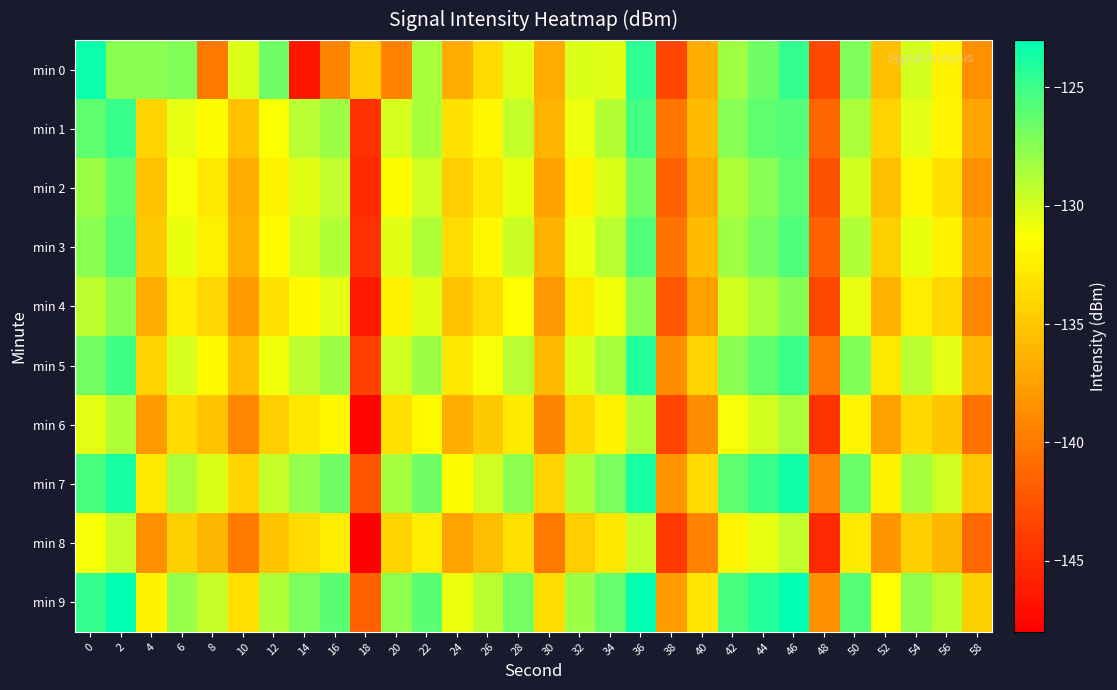

Reading left to right, extract all data points from this chart.

min 0: 0=-123.4	2=-127.5	4=-127.6	6=-127.3	8=-140.1	10=-130.2	12=-126.7	14=-146.6	16=-139.4	18=-134.7	20=-139.5	22=-128.5	24=-136.8	26=-133.7	28=-130.4	30=-136.8	32=-130.2	34=-130.4	36=-124.5	38=-143.5	40=-136.5	42=-128.2	44=-126.7	46=-124.7	48=-143.2	50=-127.1	52=-135.4	54=-129.9	56=-132.2	58=-138.5
min 1: 0=-126.1	2=-124.8	4=-134.1	6=-130.6	8=-131.5	10=-135.4	12=-131.2	14=-129.0	16=-128.2	18=-144.7	20=-130.0	22=-128.5	24=-133.2	26=-131.8	28=-129.4	30=-136.1	32=-130.8	34=-128.9	36=-125.3	38=-140.2	40=-135.7	42=-127.4	44=-126.1	46=-125.8	48=-141.3	50=-128.6	52=-134.2	54=-130.5	56=-131.9	58=-137.2
min 2: 0=-128.1	2=-126.3	4=-135.4	6=-131.2	8=-132.8	10=-136.7	12=-132.1	14=-130.4	16=-129.3	18=-145.2	20=-131.5	22=-129.8	24=-134.6	26=-132.9	28=-130.7	30=-137.4	32=-131.9	34=-130.2	36=-126.8	38=-141.5	40=-136.8	42=-128.7	44=-127.4	46=-126.1	48=-142.6	50=-129.9	52=-135.5	54=-131.8	56=-133.2	58=-138.5
min 3: 0=-127.5	2=-125.8	4=-134.9	6=-130.7	8=-132.3	10=-136.2	12=-131.6	14=-129.9	16=-128.8	18=-144.7	20=-130.4	22=-128.7	24=-133.5	26=-131.8	28=-129.6	30=-136.3	32=-130.8	34=-129.1	36=-125.7	38=-140.4	40=-135.7	42=-128.2	44=-126.9	46=-125.6	48=-141.5	50=-128.8	52=-134.4	54=-130.7	56=-132.1	58=-137.4
min 4: 0=-129.2	2=-127.5	4=-136.6	6=-132.4	8=-134.0	10=-137.9	12=-133.3	14=-131.6	16=-130.5	18=-146.4	20=-132.1	22=-130.4	24=-135.3	26=-133.6	28=-131.4	30=-138.1	32=-132.6	34=-130.9	36=-127.5	38=-142.2	40=-137.5	42=-129.9	44=-128.6	46=-127.3	48=-143.3	50=-130.6	52=-136.2	54=-132.5	56=-133.9	58=-139.2
min 5: 0=-126.8	2=-125.1	4=-134.2	6=-130.0	8=-131.6	10=-135.5	12=-130.9	14=-129.2	16=-128.1	18=-143.8	20=-129.8	22=-128.1	24=-132.9	26=-131.2	28=-129.0	30=-135.7	32=-130.2	34=-128.5	36=-124.1	38=-138.8	40=-134.1	42=-127.5	44=-126.2	46=-124.9	48=-139.9	50=-127.2	52=-132.8	54=-129.1	56=-130.5	58=-135.8
min 6: 0=-130.5	2=-128.8	4=-137.9	6=-133.7	8=-135.3	10=-139.2	12=-134.6	14=-132.9	16=-131.8	18=-147.7	20=-133.4	22=-131.7	24=-136.6	26=-134.9	28=-132.7	30=-139.4	32=-133.9	34=-132.2	36=-128.8	38=-143.5	40=-138.8	42=-131.2	44=-129.9	46=-128.6	48=-144.6	50=-131.9	52=-137.5	54=-133.8	56=-135.2	58=-140.5
min 7: 0=-125.4	2=-123.7	4=-132.8	6=-128.6	8=-130.2	10=-134.1	12=-129.5	14=-127.8	16=-126.7	18=-142.4	20=-128.4	22=-126.7	24=-131.5	26=-129.8	28=-127.6	30=-134.3	32=-128.8	34=-127.1	36=-123.7	38=-138.4	40=-133.7	42=-126.1	44=-124.8	46=-123.5	48=-139.2	50=-126.5	52=-132.1	54=-128.4	56=-129.8	58=-135.1
min 8: 0=-131.2	2=-129.5	4=-138.6	6=-134.4	8=-136.0	10=-139.9	12=-135.3	14=-133.6	16=-132.5	18=-148.4	20=-134.1	22=-132.4	24=-137.3	26=-135.6	28=-133.4	30=-140.1	32=-134.6	34=-132.9	36=-129.5	38=-144.2	40=-139.5	42=-131.9	44=-130.6	46=-129.3	48=-145.3	50=-132.6	52=-138.2	54=-134.5	56=-135.9	58=-141.2
min 9: 0=-124.7	2=-123.0	4=-132.1	6=-127.9	8=-129.5	10=-133.4	12=-128.8	14=-127.1	16=-126.0	18=-141.7	20=-127.7	22=-126.0	24=-130.8	26=-129.1	28=-126.9	30=-133.6	32=-128.1	34=-126.4	36=-123.0	38=-137.7	40=-133.0	42=-125.4	44=-124.1	46=-122.8	48=-138.5	50=-125.8	52=-131.4	54=-127.7	56=-129.1	58=-134.4